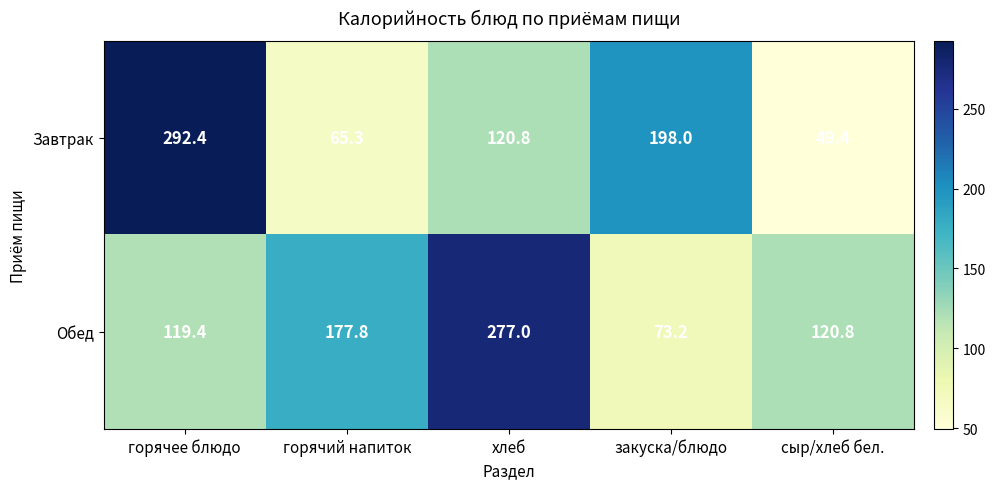

List the labels in order of Обед value, largest first.

хлеб, горячий напиток, сыр/хлеб бел., горячее блюдо, закуска/блюдо